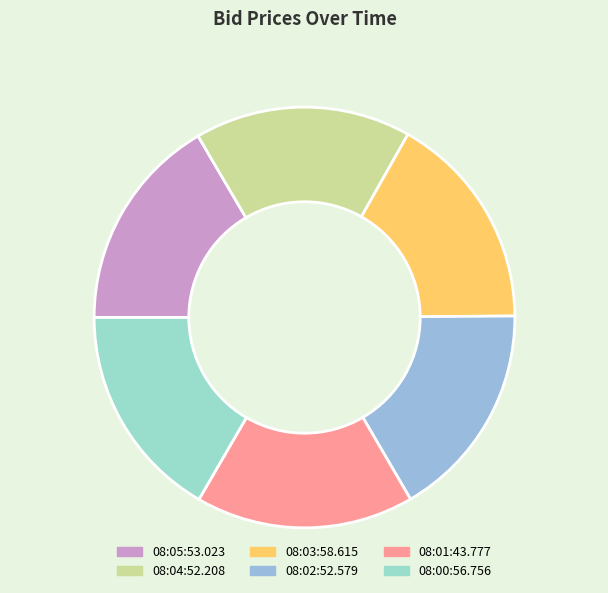

Is 08:00:56.756 the majority of the pie?

No